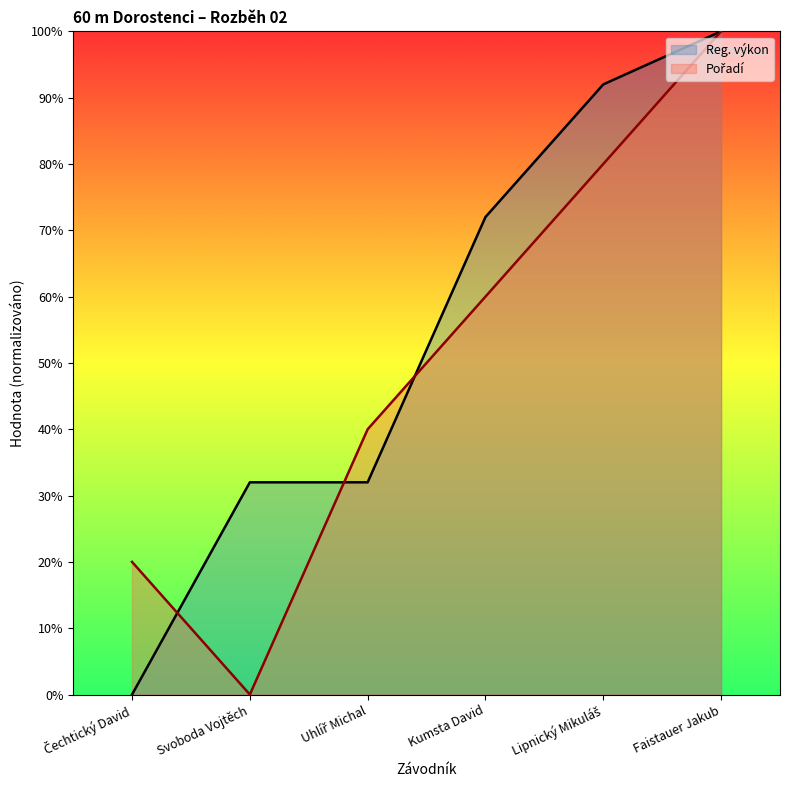

How many times do Pořadí and Reg. výkon cross each other?

3